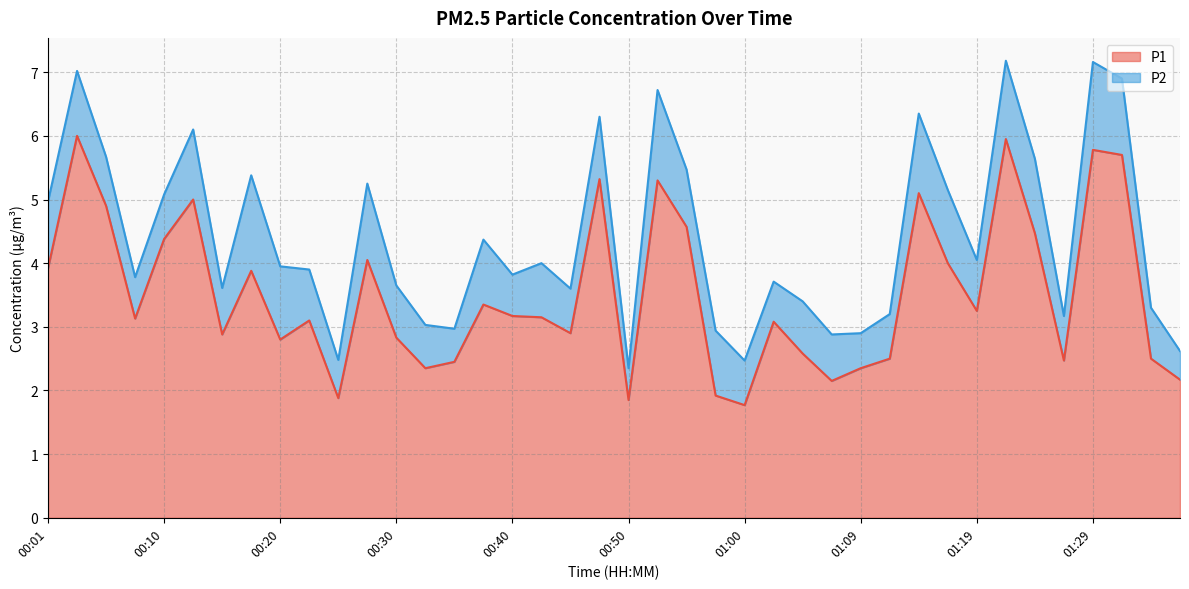

List the labels in order of value, largest first.

00:03, 01:22, 01:29, 01:32, 00:47, 00:52, 01:14, 00:13, 00:05, 00:55, 01:24, 00:10, 00:28, 01:17, 00:01, 00:18, 00:37, 01:19, 00:40, 00:42, 00:08, 00:23, 01:02, 00:45, 00:15, 00:30, 00:20, 01:05, 01:12, 01:34, 01:27, 00:35, 00:32, 01:09, 01:36, 01:07, 00:57, 00:25, 00:50, 01:00